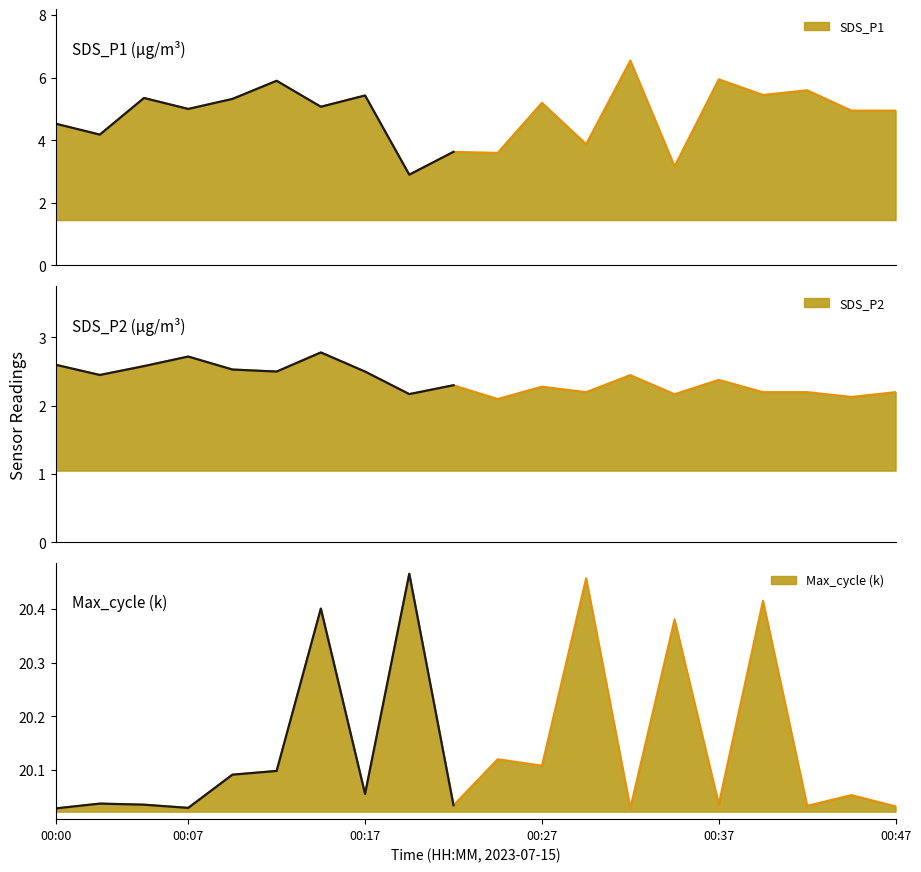

At which category is the sum across all series the highest?

00:32